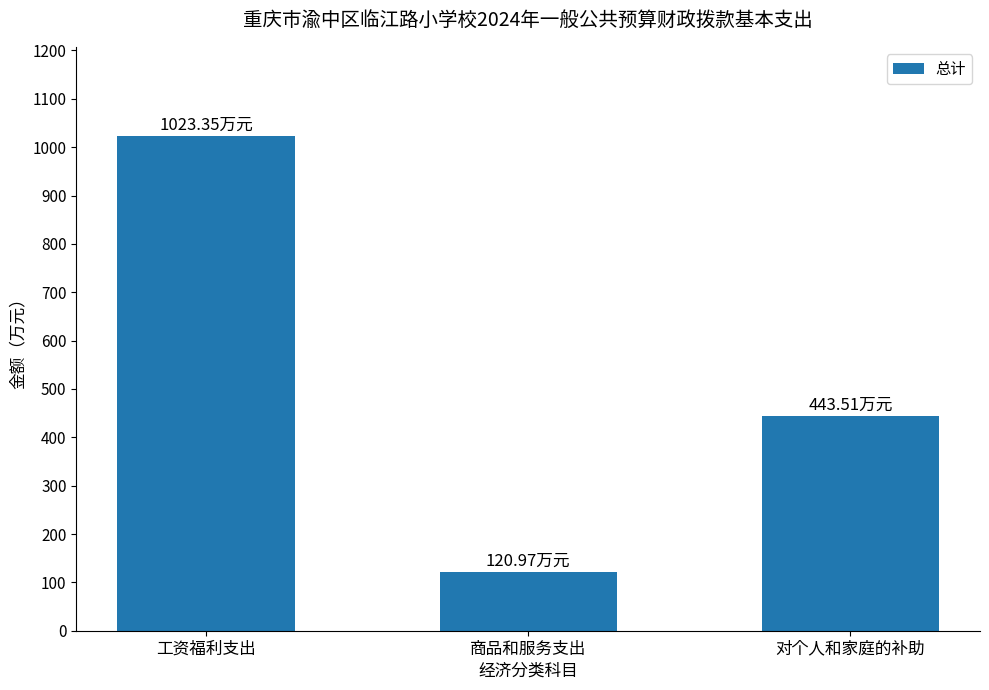

What is the change in value from 工资福利支出 to 商品和服务支出?

-902.4